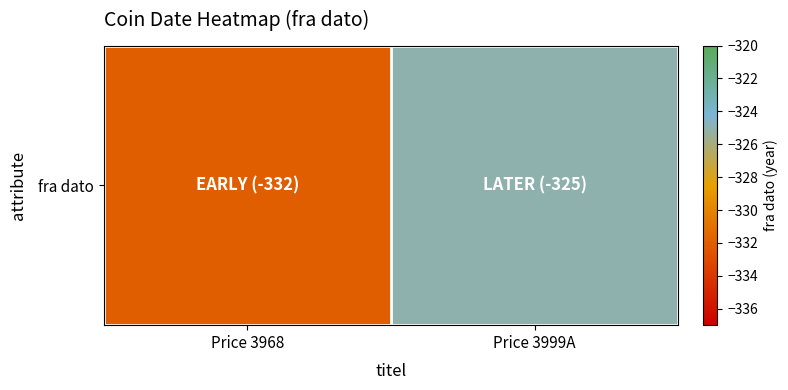

Reading left to right, what are all the values shown in this chart?

-332	-325